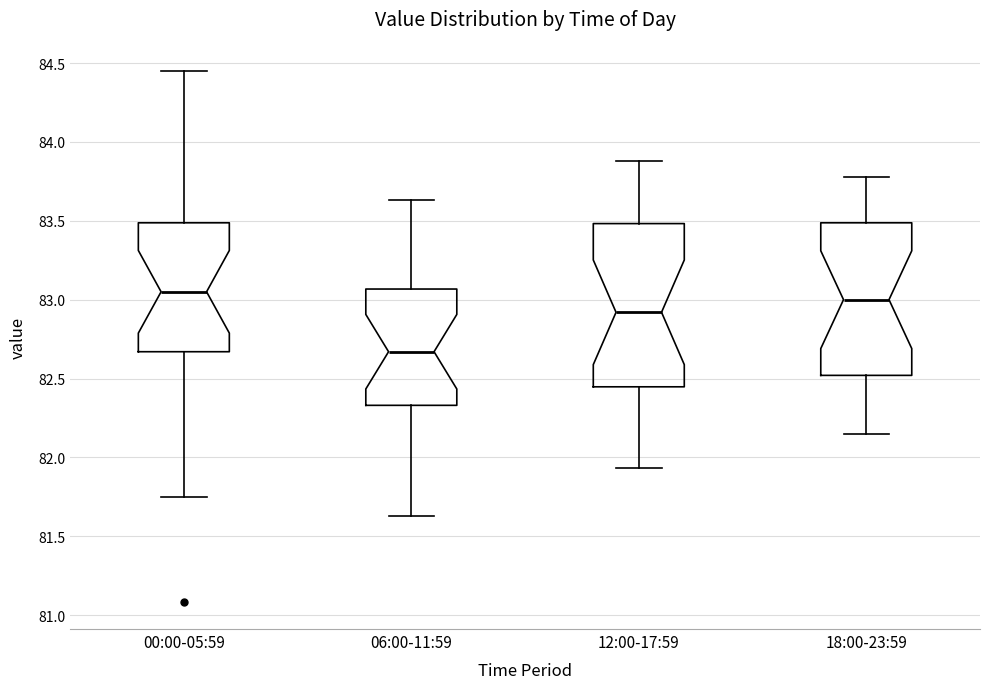

Comparing the boxes themselves (not the whiskers), which one is the tallest?

12:00-17:59